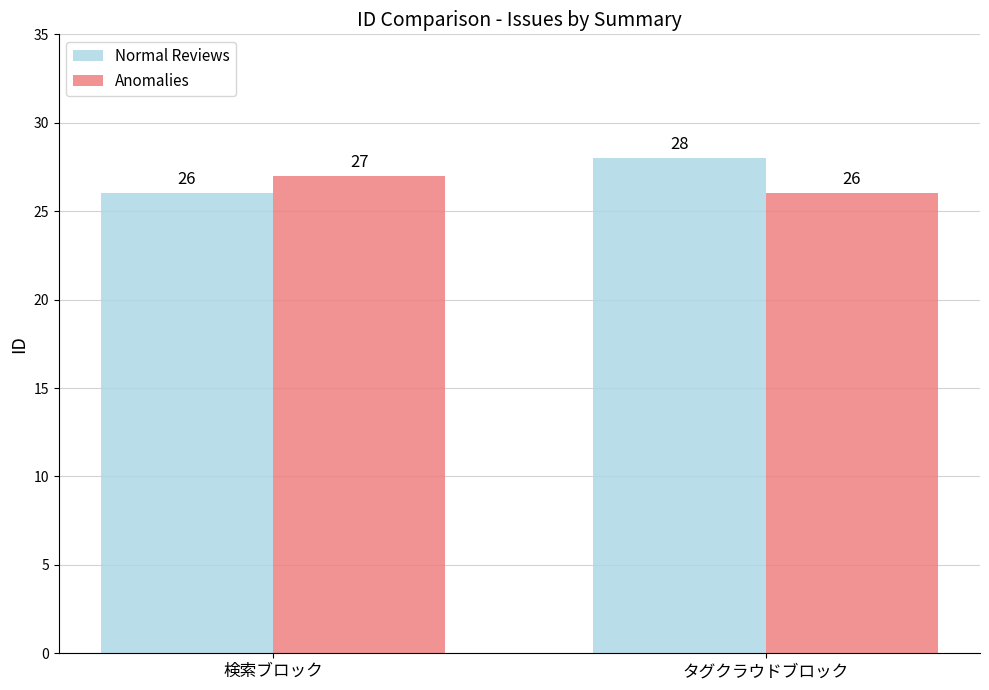

Count the Anomalies values in the range 26 to 27.

2